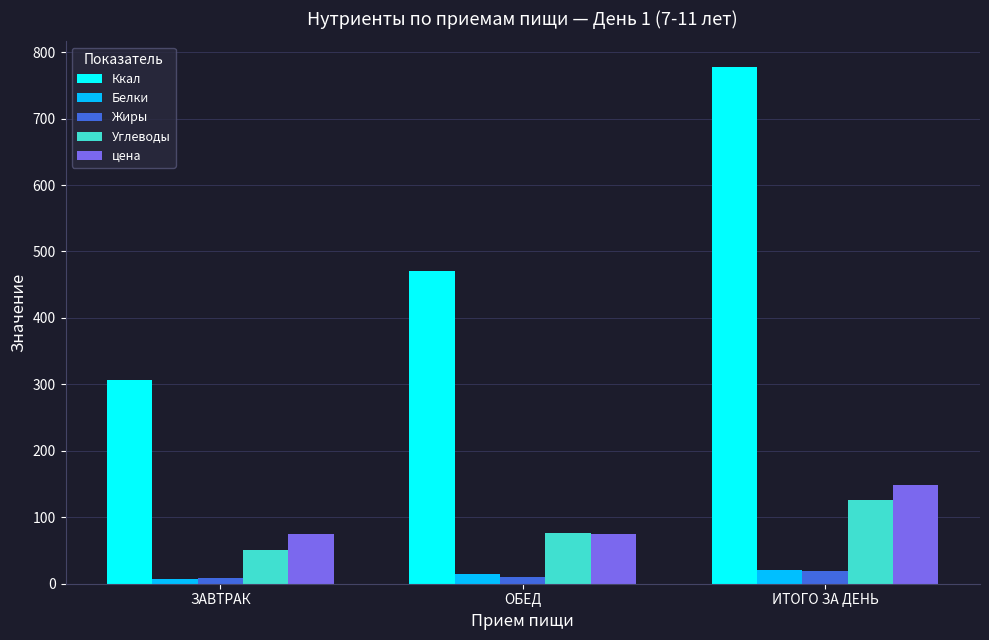

What is the sum of the цена values at ОБЕД and ИТОГО ЗА ДЕНЬ?

222.5